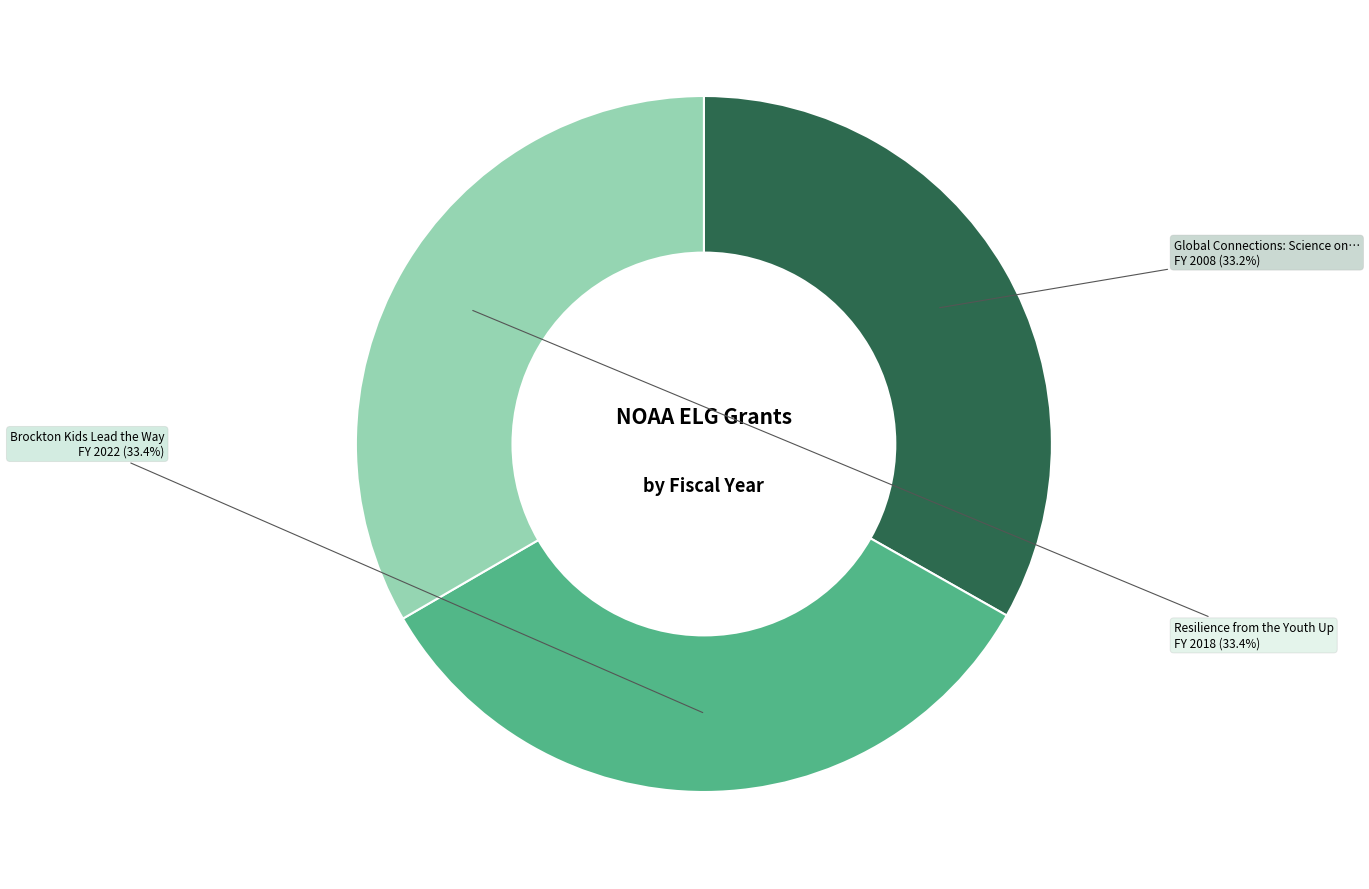

How many segments does this pie chart have?

3